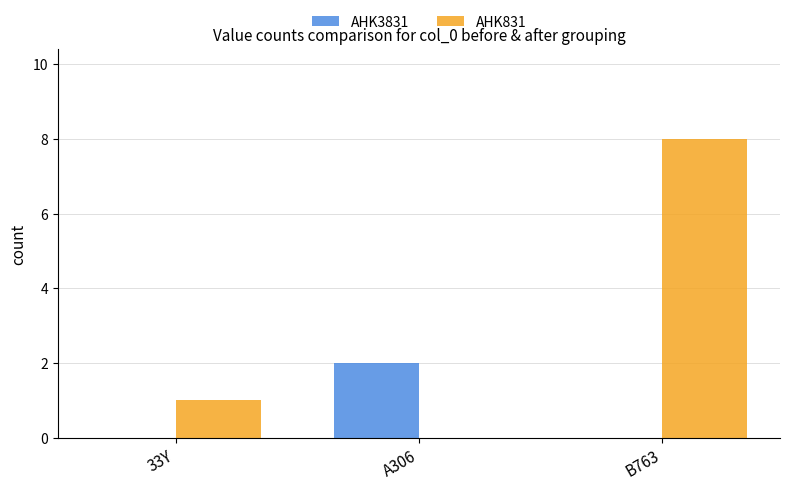

At which label does AHK831 reach its peak?

B763